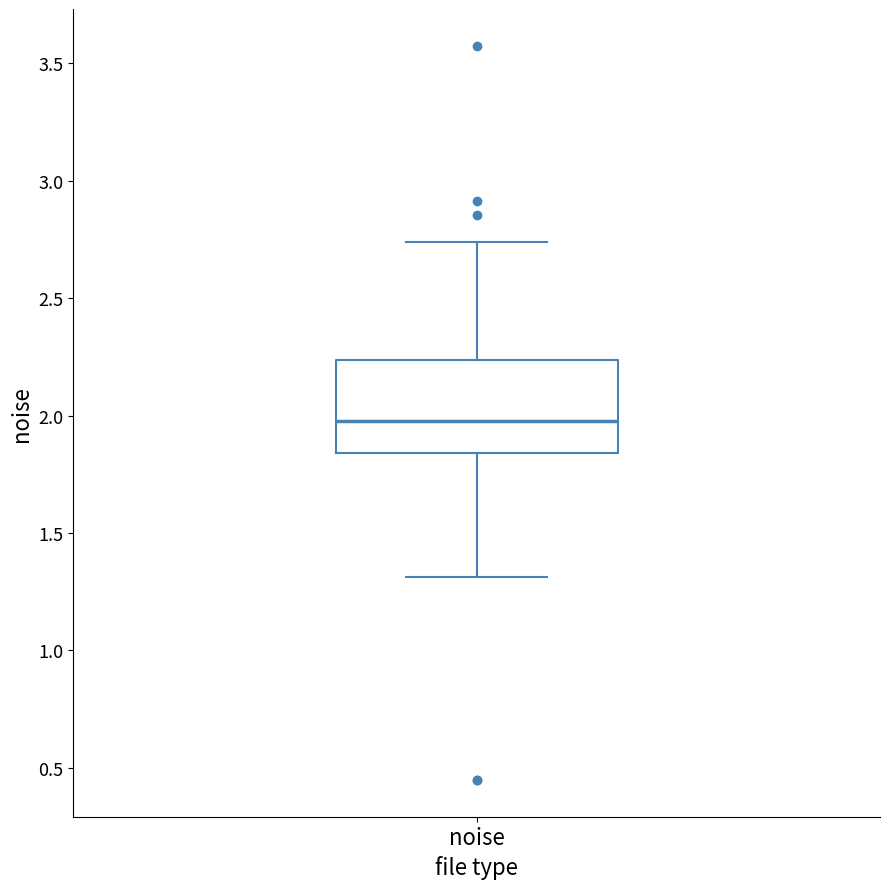

Read this box plot against the y-axis: the position of the median line, the range covered by the box, and the ends of both whiskers. The values are not printed on the chart, so give them approximately, as read against the axis.

median 2.00, box 1.85 to 2.25, whiskers 1.30 to 2.75